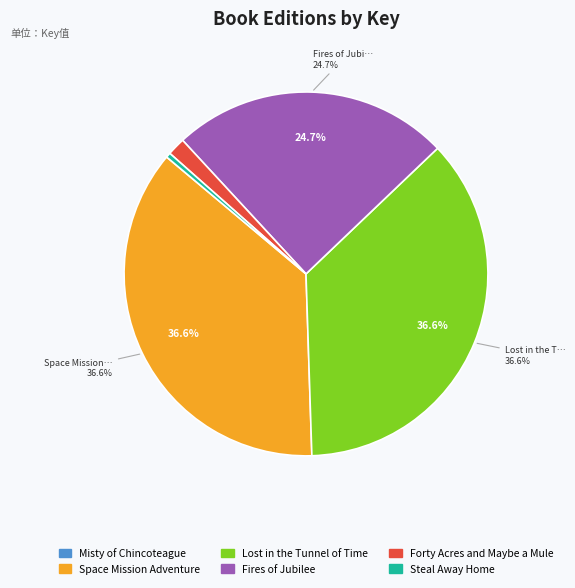

Does any single category account for the majority?

No